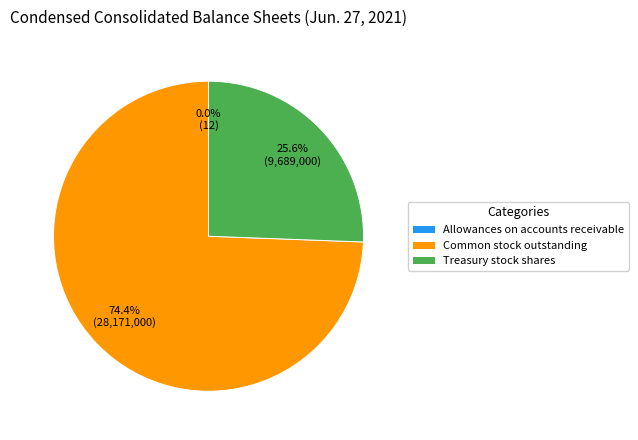

What is the ratio of the value at Treasury stock shares to the value at Common stock outstanding?

0.3